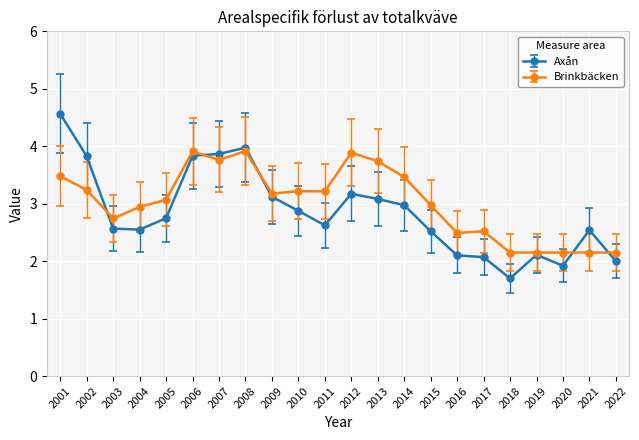

Is it true that Brinkbäcken equals 2.1 at 2021?

True